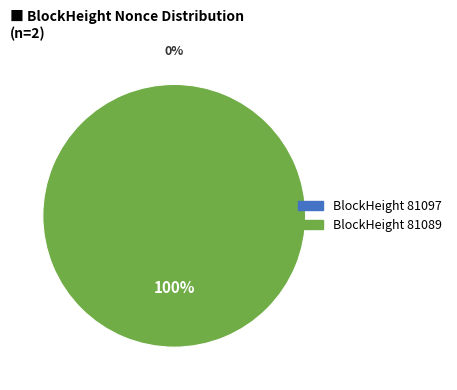

To the nearest percent, what is the difference between the 81089 and 81097 slice percentages?

100%